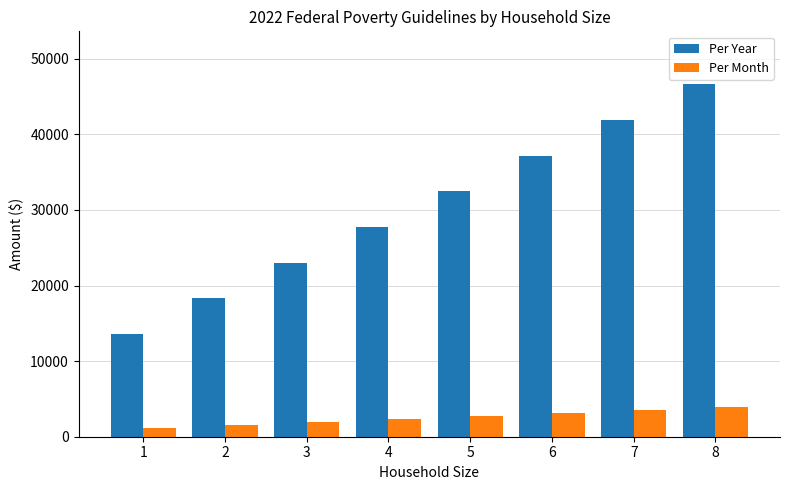

Rank the series by their average value, from highest to lowest.

Per Year, Per Month